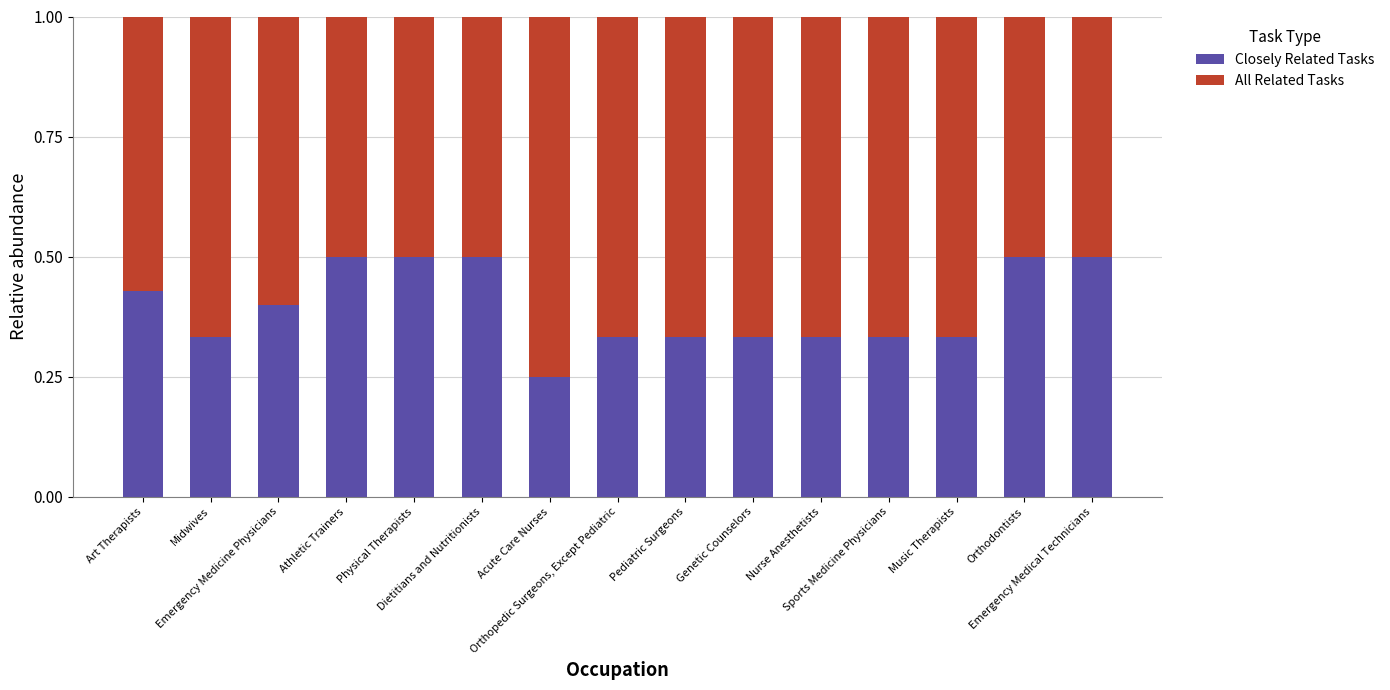

What is the highest value of the Closely Related Tasks series?

0.5